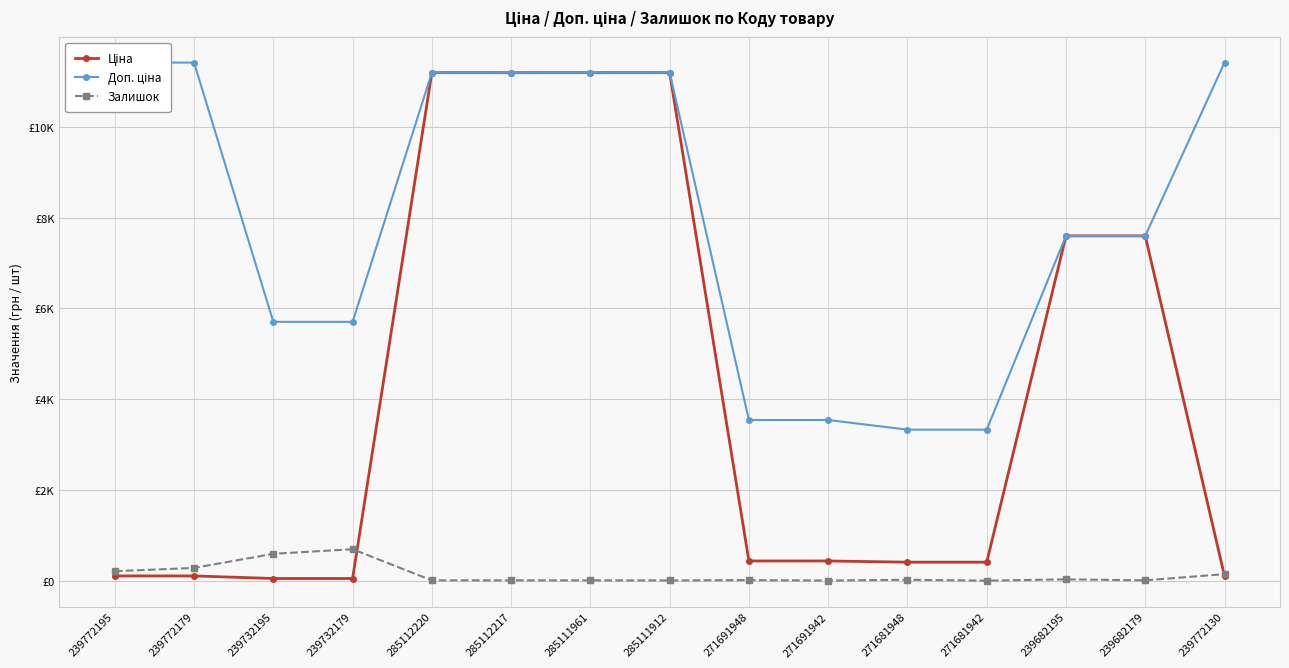

At which category does the chart reach its minimum across all series?

271681942